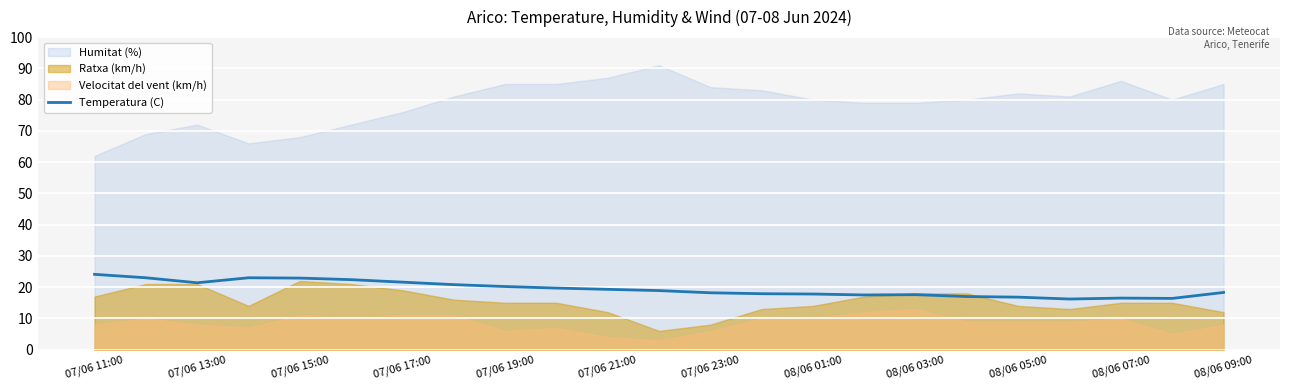

Is it true that Temperatura (C) equals 18.3 at 08/06 09:00?

True